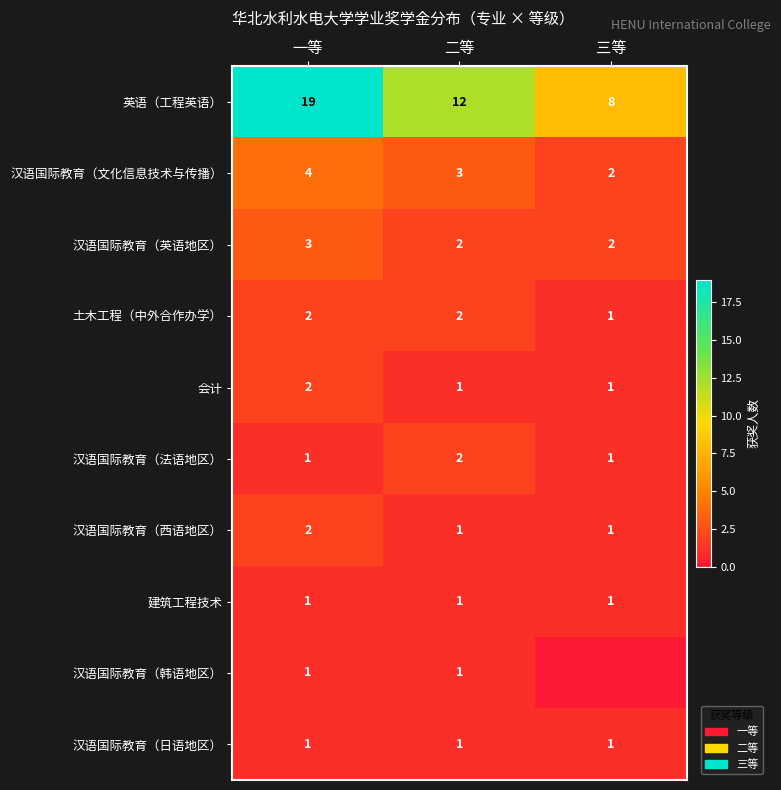

What is the difference between the maximum and minimum values in the 英语（工程英语） series?

11